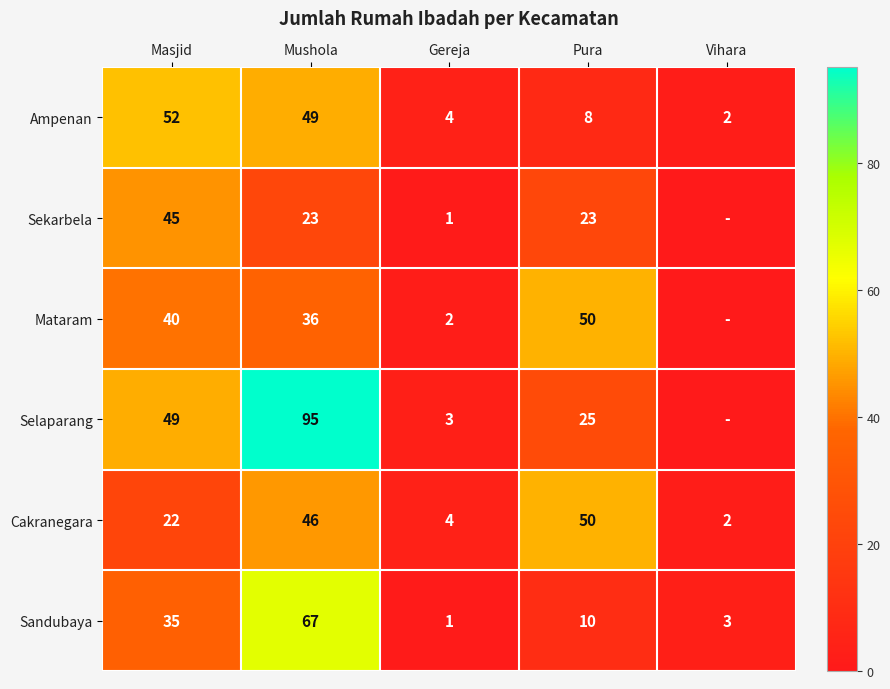

List the labels in order of Sandubaya value, smallest first.

Gereja, Vihara, Pura, Masjid, Mushola